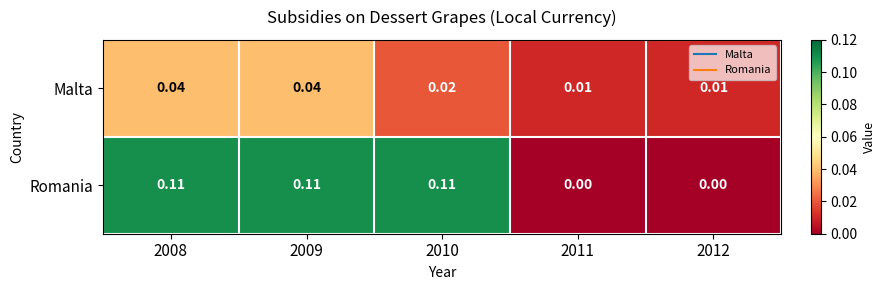

Which series has the largest range (max minus min)?

Romania